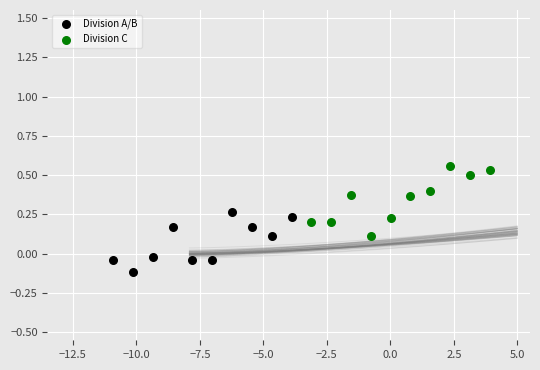

Which series reaches the maximum Y coordinate?

Division C